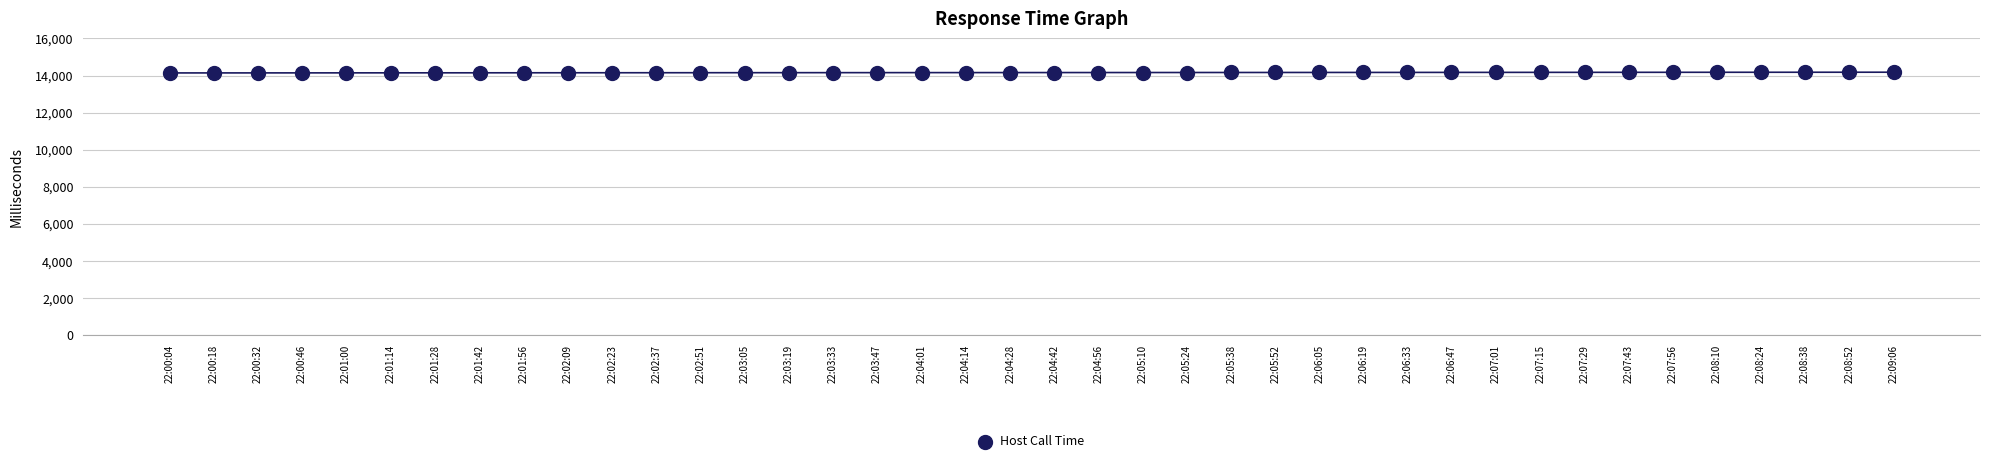

What is the range of Y values (max minus min)?

39